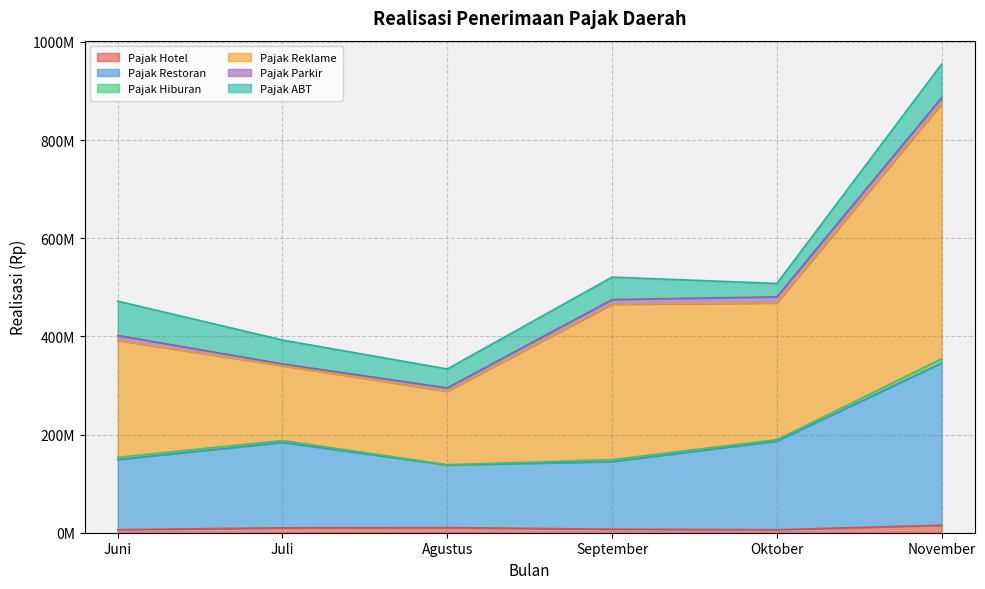

Does the chart display data point markers on the line(s)?

No